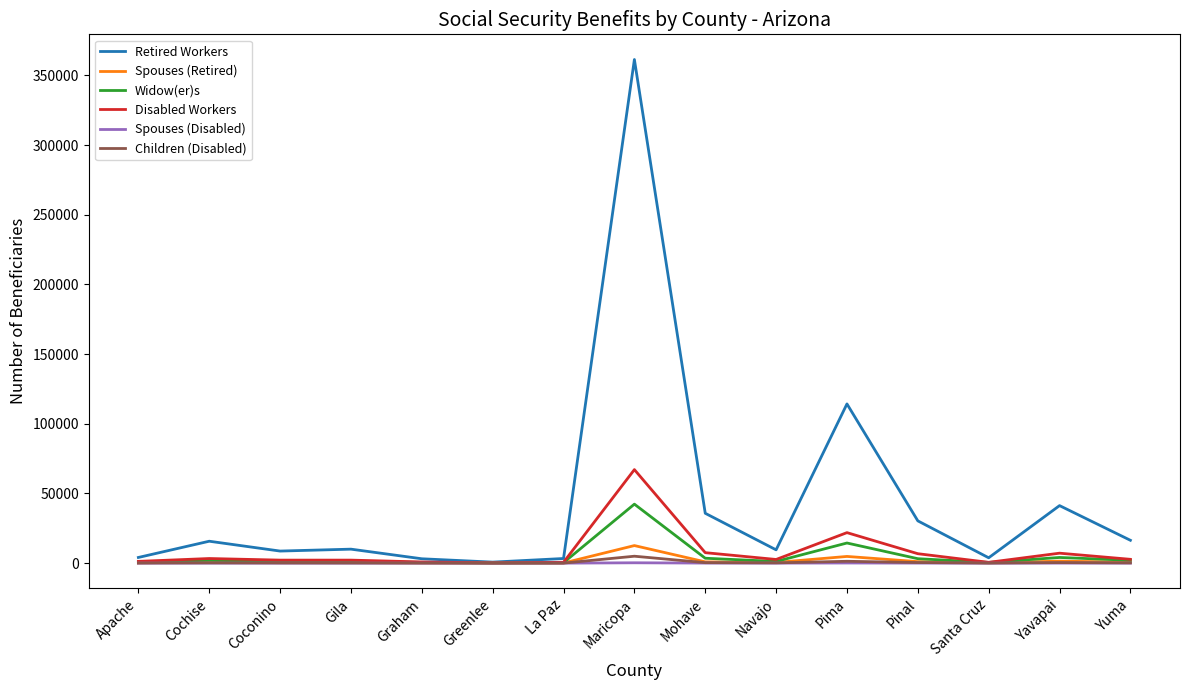

Which series has the largest total across all categories?

Retired Workers